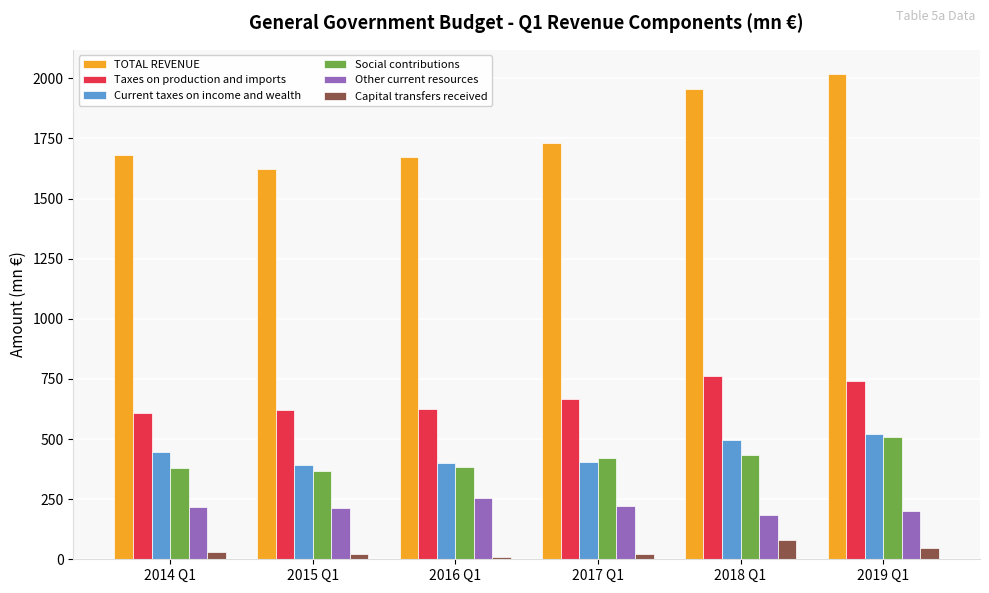

Which series has the largest range (max minus min)?

TOTAL REVENUE